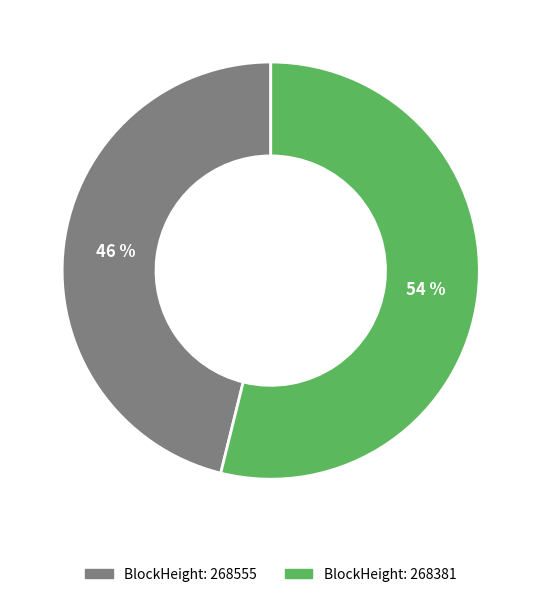

To the nearest percent, what is the average slice percentage?

50%